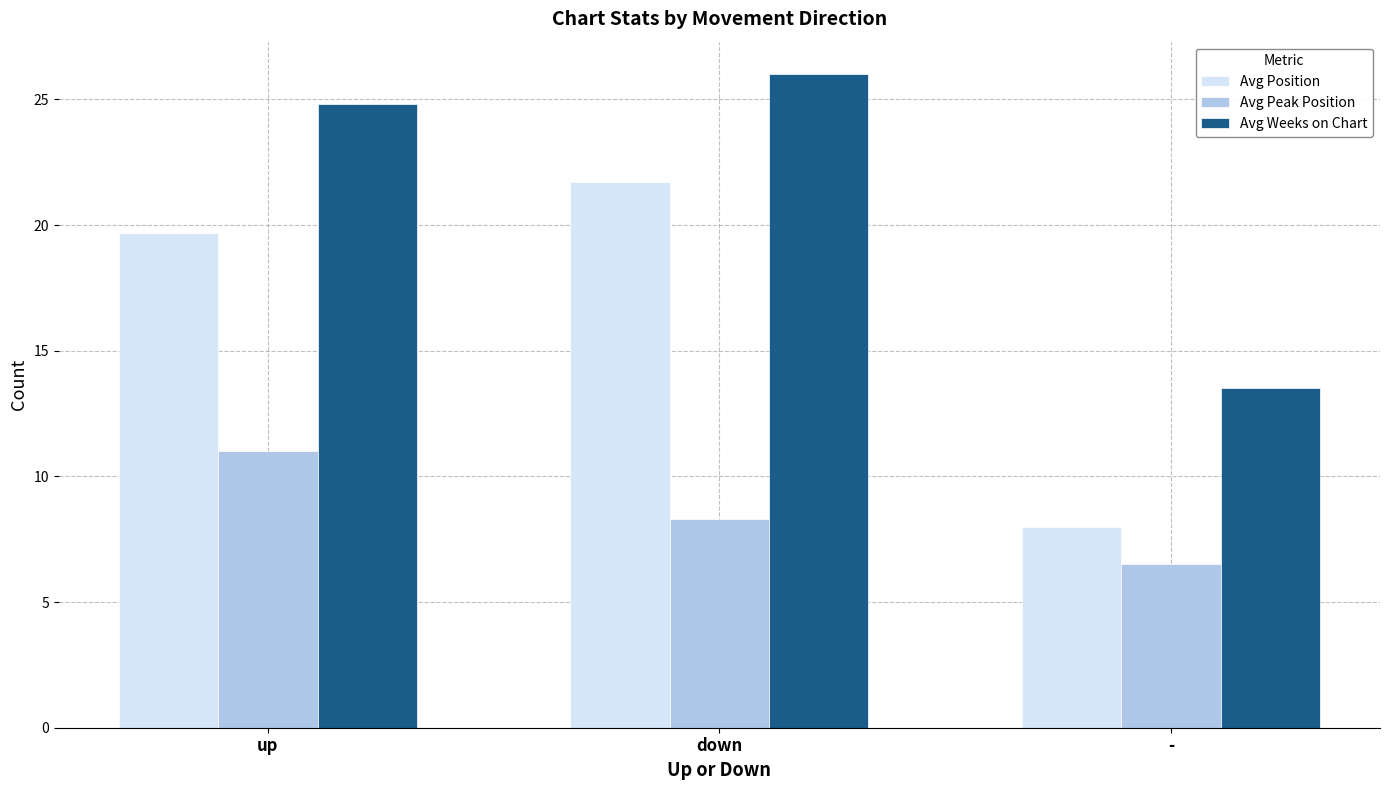

How many categories are shown in the chart?

3